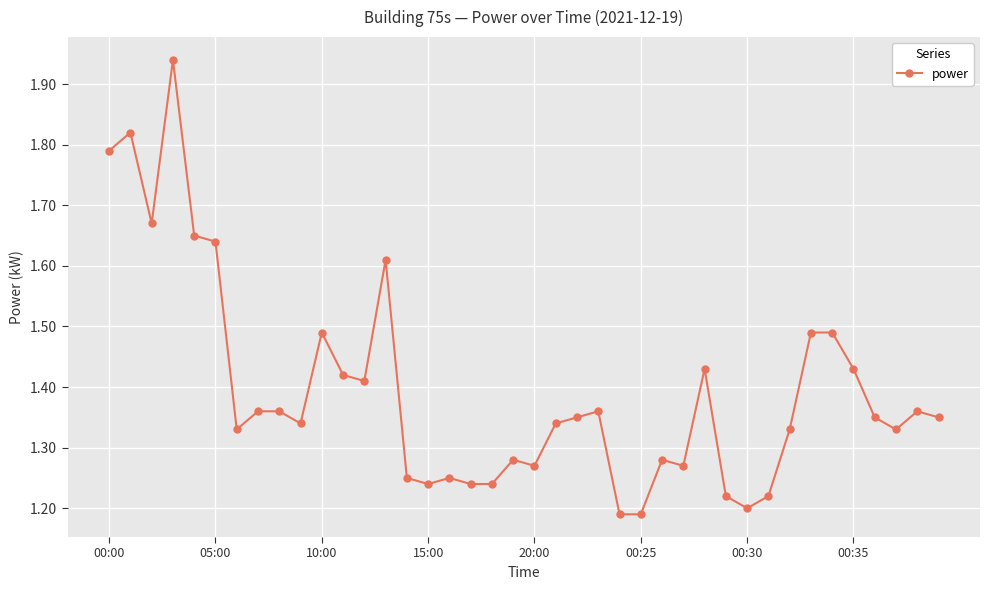

True or false: the data has more than 0 interior local peaks.

True